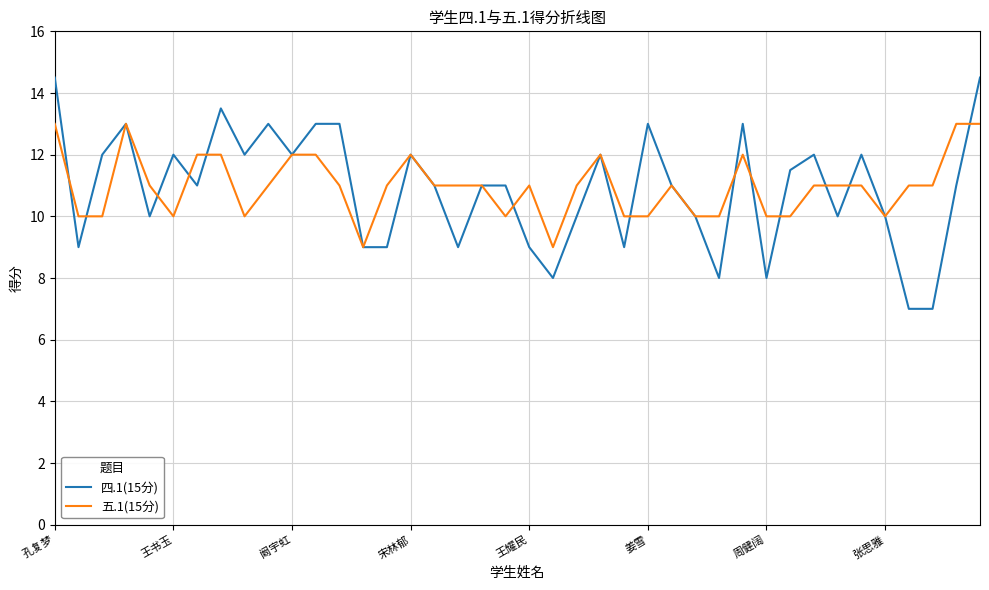

Which series ends up on top after the final intersection of 四.1(15分) and 五.1(15分)?

四.1(15分)